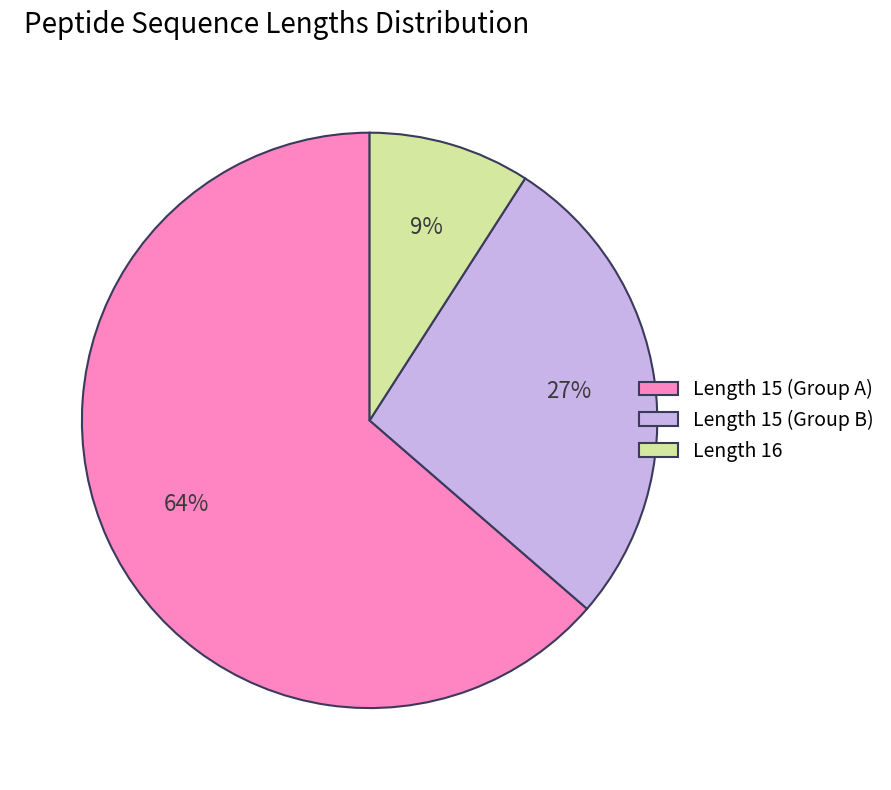

To the nearest percent, what is the average slice percentage?

33%